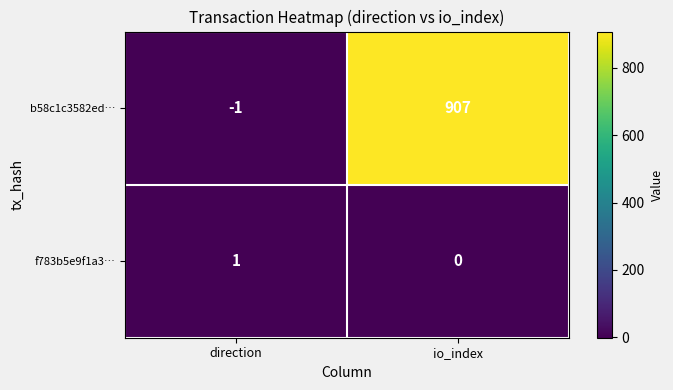

Reading left to right, what are all the values shown in this chart?

b58c1c3582ed…: -1	907
f783b5e9f1a3…: 1	0